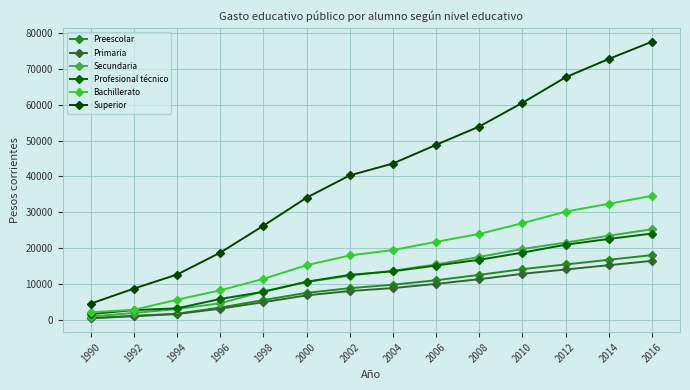

What is the average value of the Profesional técnico series?

12643